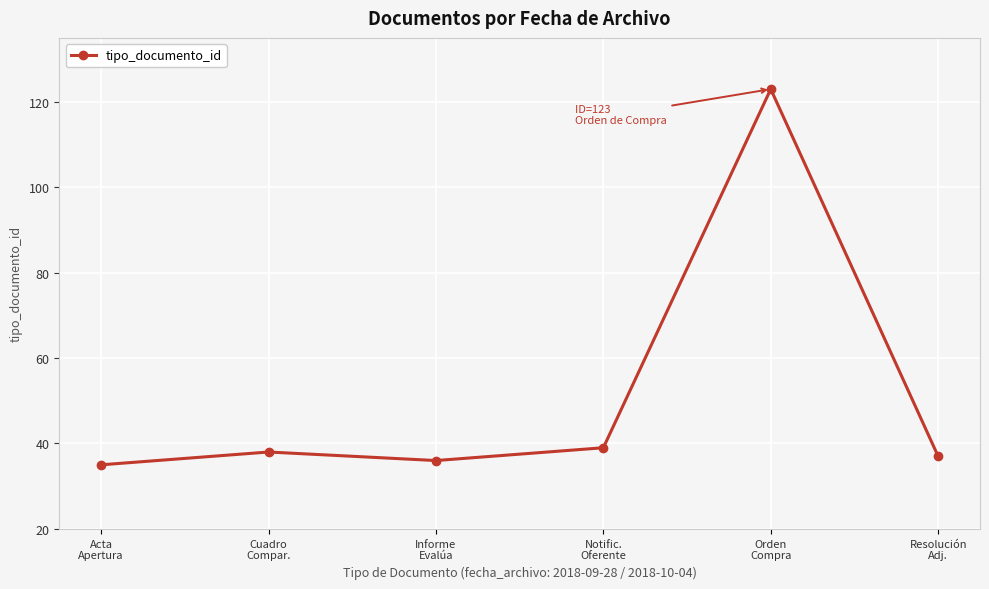

What is the maximum value shown in the chart?

123